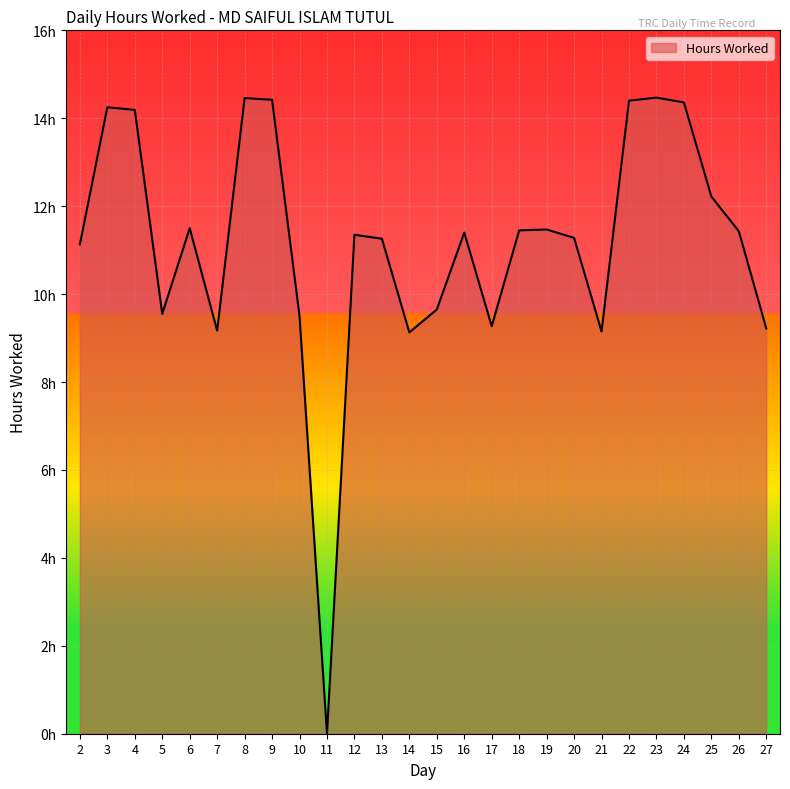

Where does the data first go above 11?

2